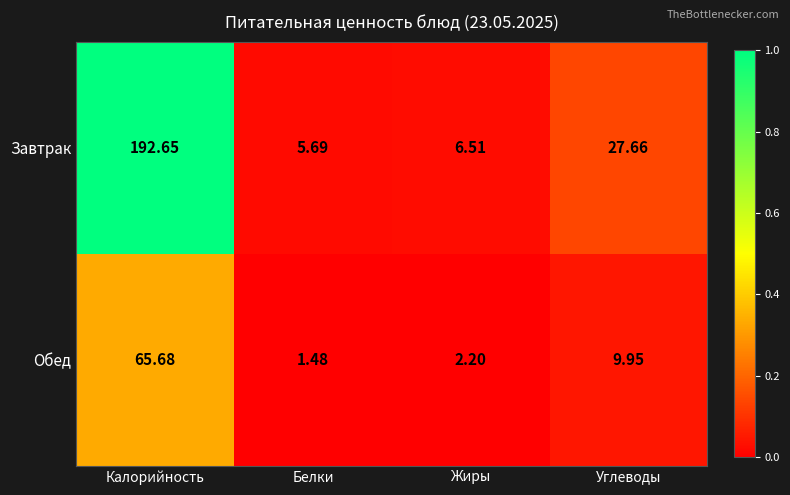

At which category is the sum across all series the highest?

Калорийность